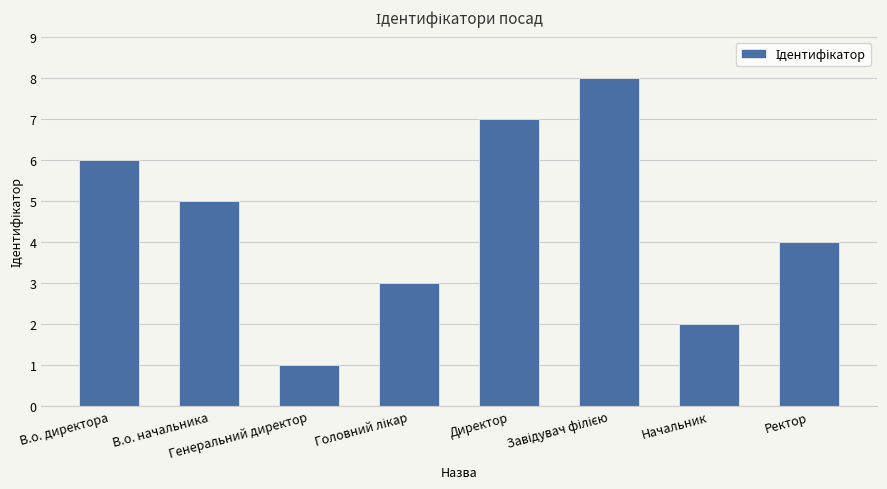

What is the sum of all values?

36